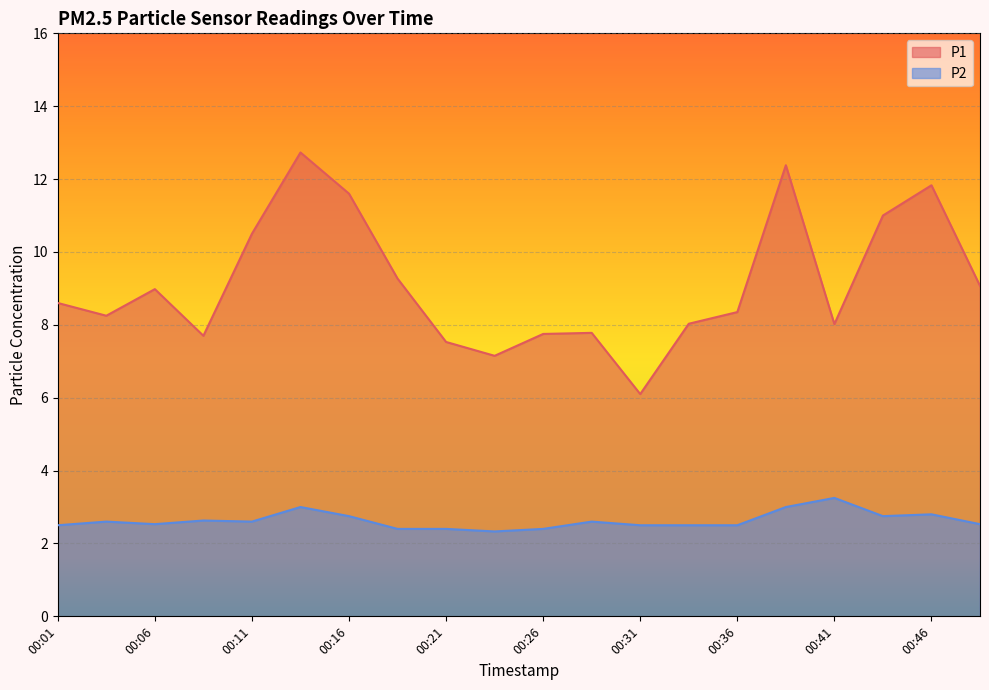

Read the P1 value at 00:48.

9.1